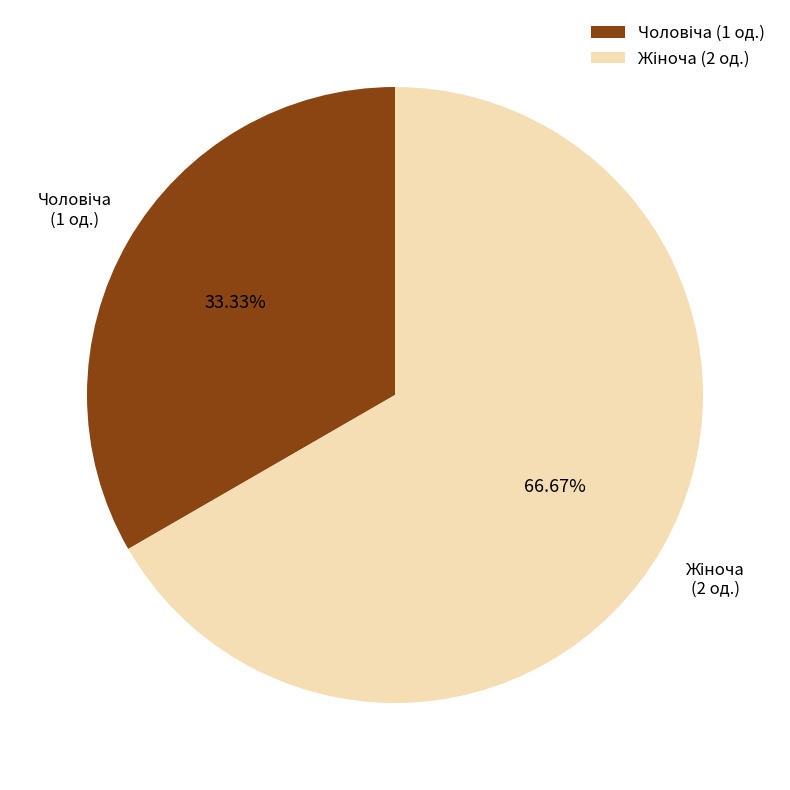

Is there any slice that represents more than half of the pie?

Yes